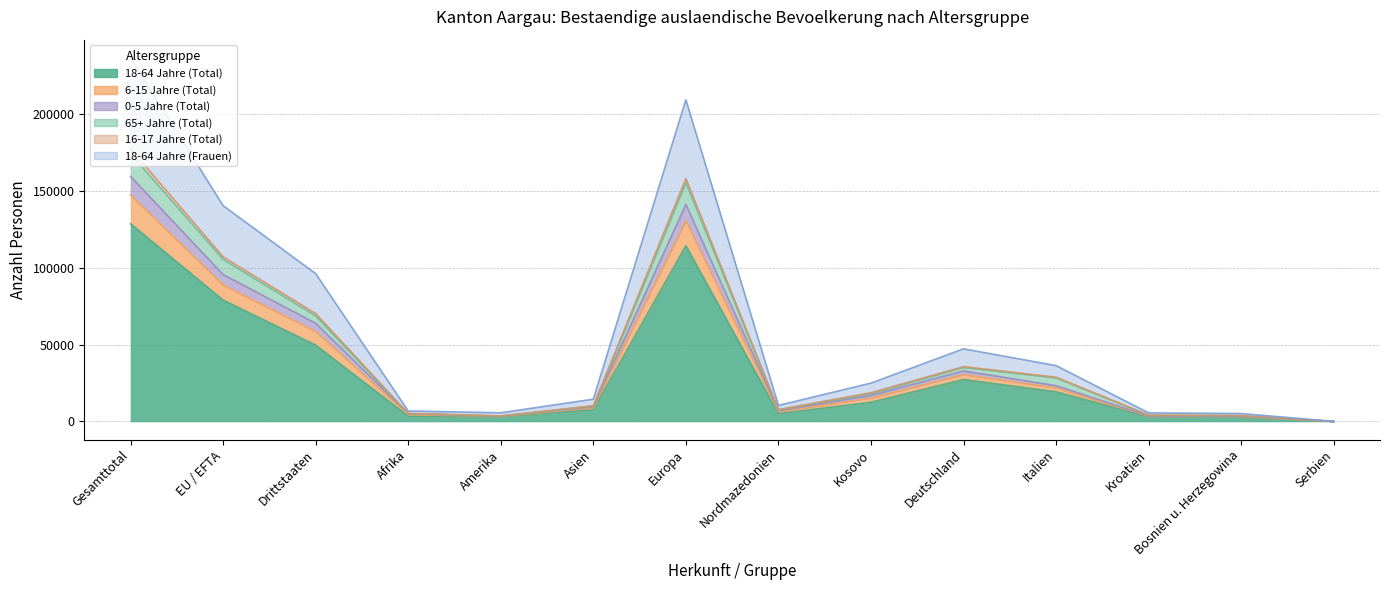

True or false: 18-64 Jahre (Total) and 0-5 Jahre (Total) cross at least once.

False